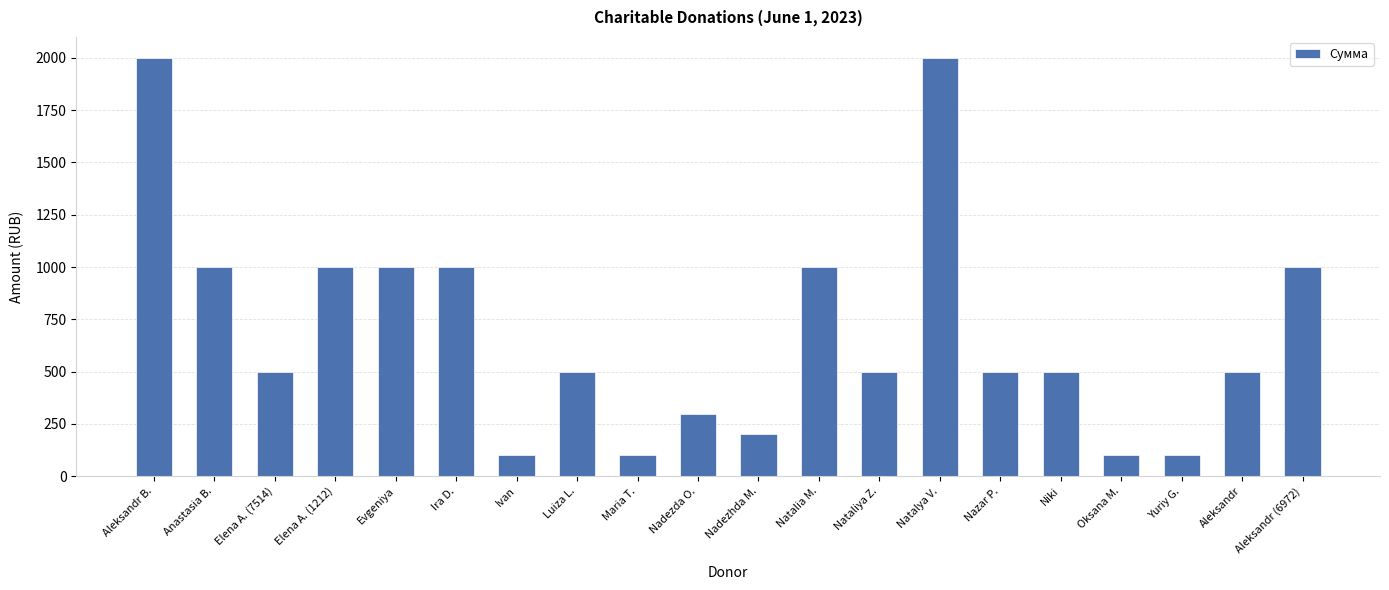

What is the sum of the values at Yuriy G. and Nataliya Z.?

600